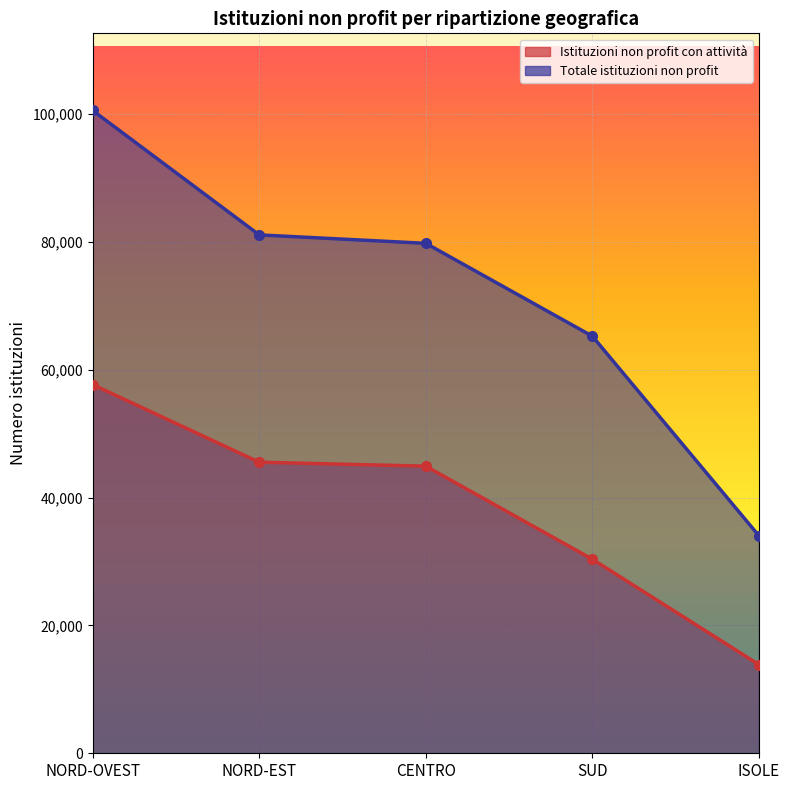

Reading right to left, what are all the values shown in this chart?

Istituzioni non profit con attività: 13865.7	30350.1	44903.8	45527.3	57667.2
Totale istituzioni non profit: 34020.0	65232.0	79759.0	81076.0	100537.0